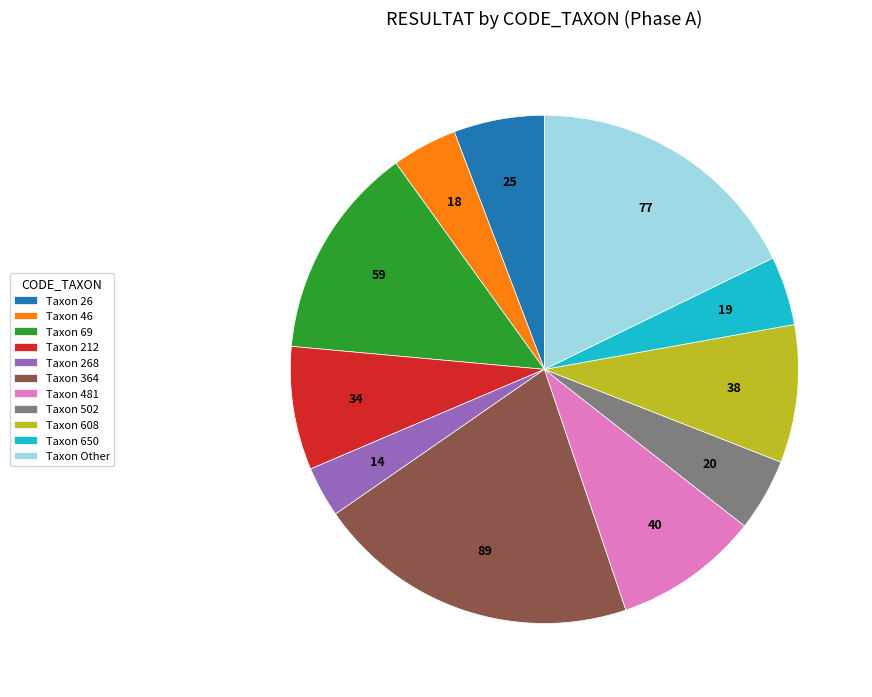

Is there a majority slice in this chart?

No